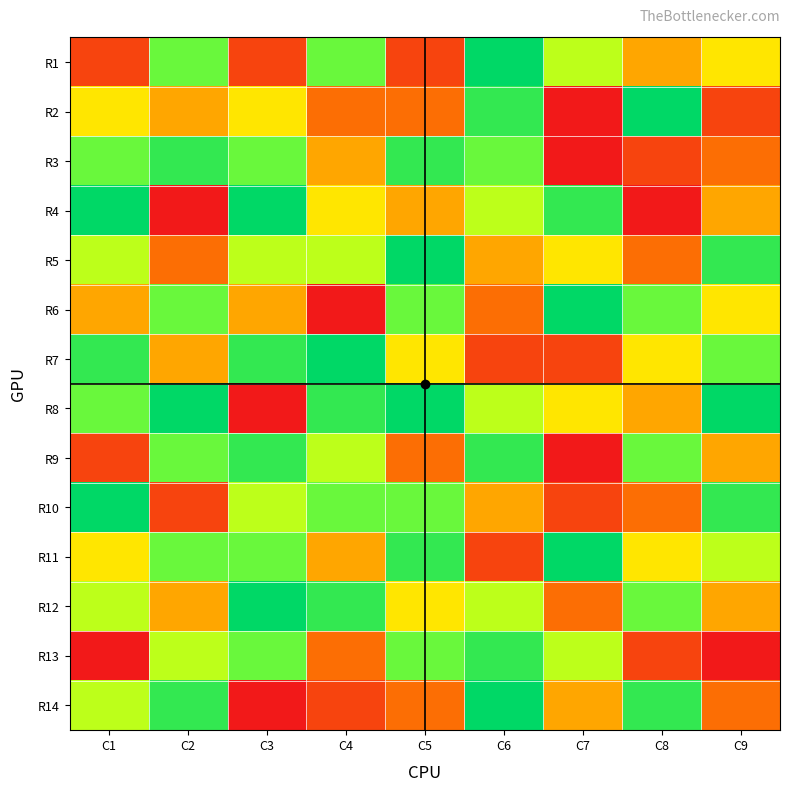

Reading right to left, list all the values displayed in this chart.

R1: C9=5	C8=4	C7=6	C6=9	C5=2	C4=7	C3=2	C2=7	C1=2
R2: C9=2	C8=9	C7=1	C6=8	C5=3	C4=3	C3=5	C2=4	C1=5
R3: C9=3	C8=2	C7=1	C6=7	C5=8	C4=4	C3=7	C2=8	C1=7
R4: C9=4	C8=1	C7=8	C6=6	C5=4	C4=5	C3=9	C2=1	C1=9
R5: C9=8	C8=3	C7=5	C6=4	C5=9	C4=6	C3=6	C2=3	C1=6
R6: C9=5	C8=7	C7=9	C6=3	C5=7	C4=1	C3=4	C2=7	C1=4
R7: C9=7	C8=5	C7=2	C6=2	C5=5	C4=9	C3=8	C2=4	C1=8
R8: C9=9	C8=4	C7=5	C6=6	C5=9	C4=8	C3=1	C2=9	C1=7
R9: C9=4	C8=7	C7=1	C6=8	C5=3	C4=6	C3=8	C2=7	C1=2
R10: C9=8	C8=3	C7=2	C6=4	C5=7	C4=7	C3=6	C2=2	C1=9
R11: C9=6	C8=5	C7=9	C6=2	C5=8	C4=4	C3=7	C2=7	C1=5
R12: C9=4	C8=7	C7=3	C6=6	C5=5	C4=8	C3=9	C2=4	C1=6
R13: C9=1	C8=2	C7=6	C6=8	C5=7	C4=3	C3=7	C2=6	C1=1
R14: C9=3	C8=8	C7=4	C6=9	C5=3	C4=2	C3=1	C2=8	C1=6